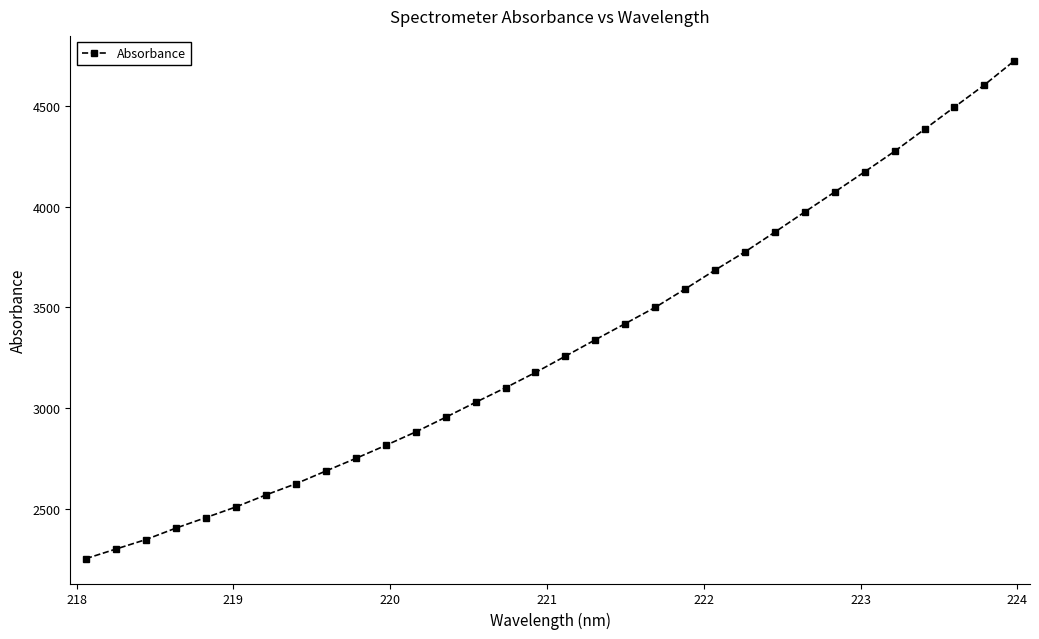

True or false: there are more than 2 points higher than both neighbors.

False